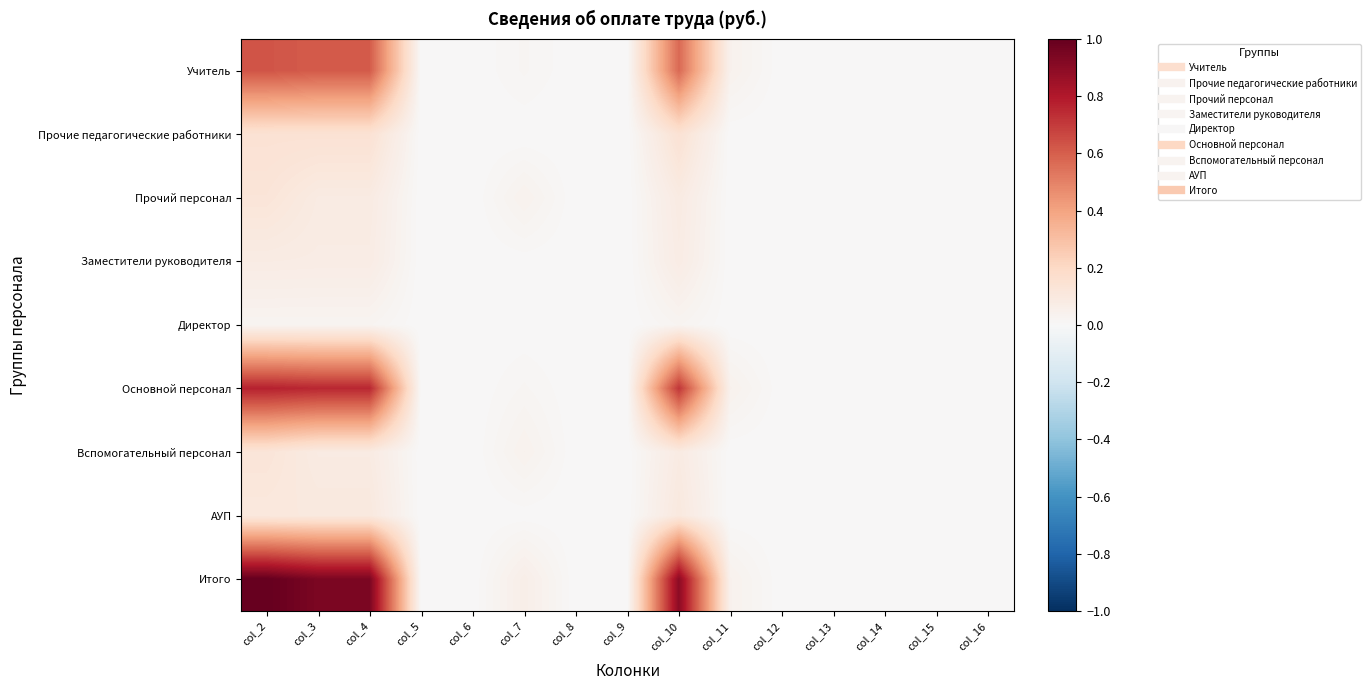

Which series has the largest range (max minus min)?

Итого